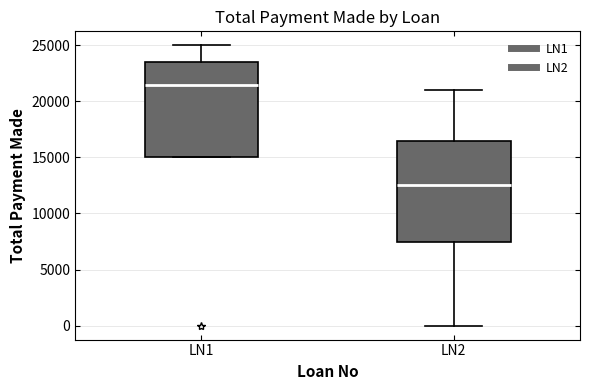

Which box has the lowest median line?

LN2